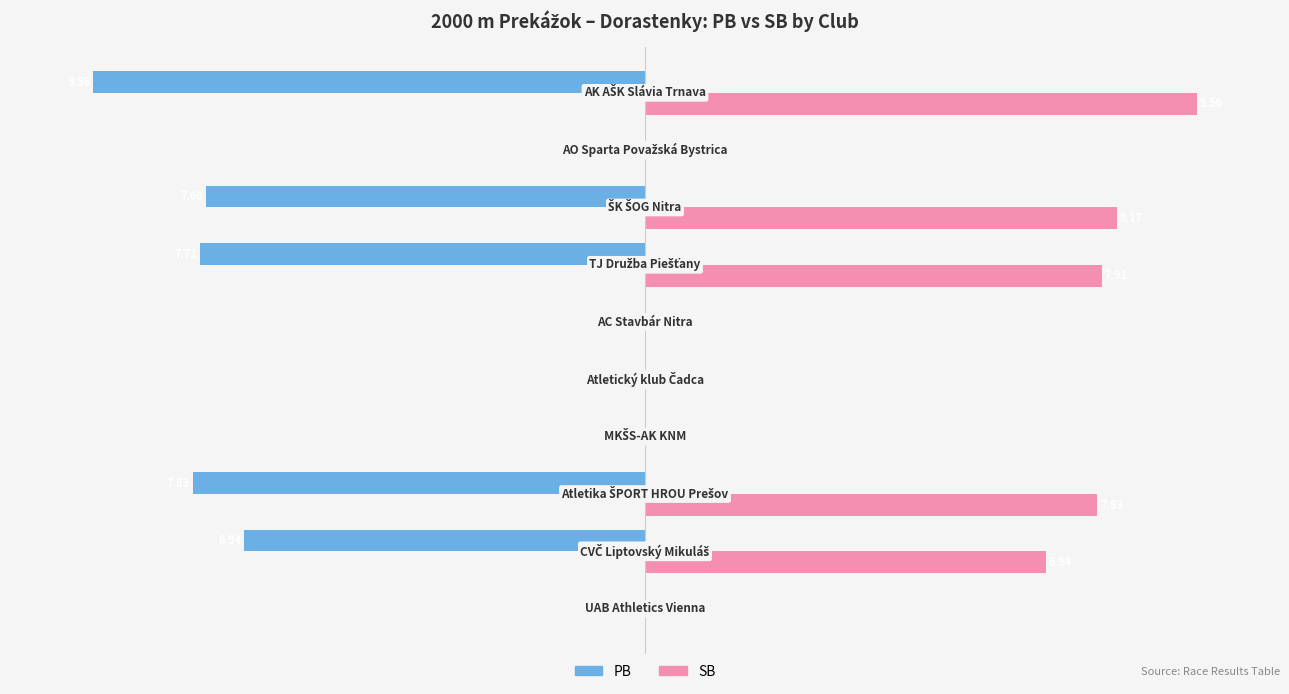

Which series has the largest total across all categories?

SB